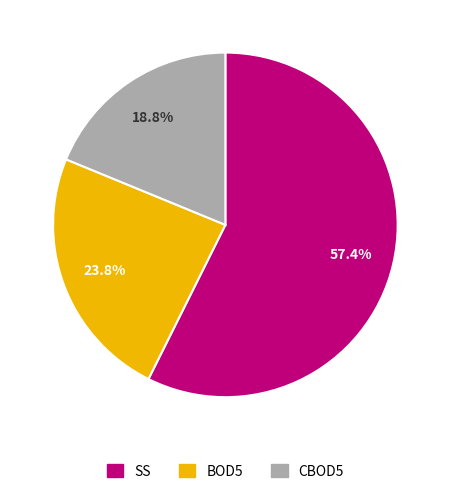

How many slices are in this pie chart?

3